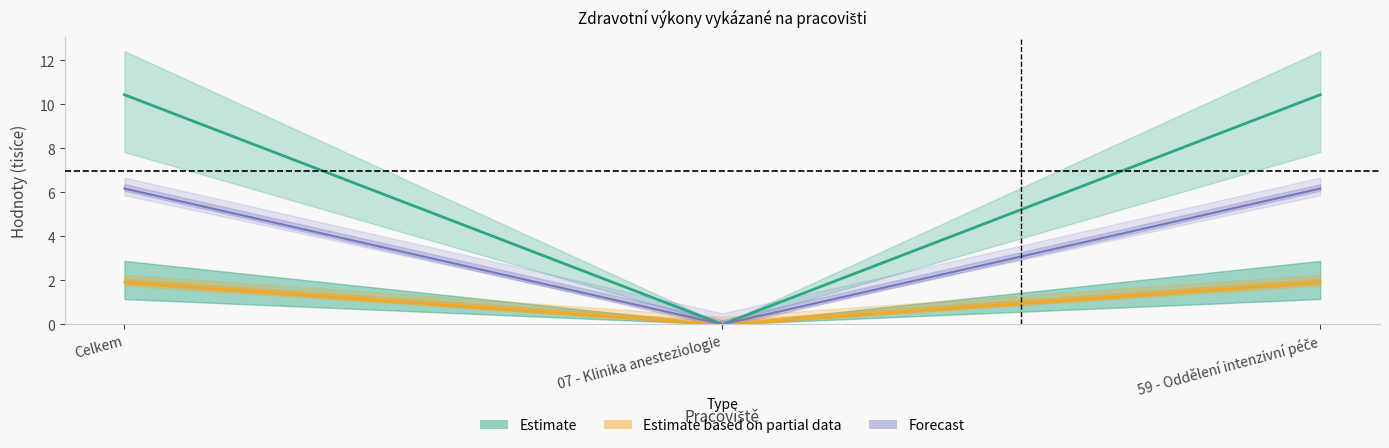

What is the label of the 1st point from the right?

59 - Oddělení intenzivní péče